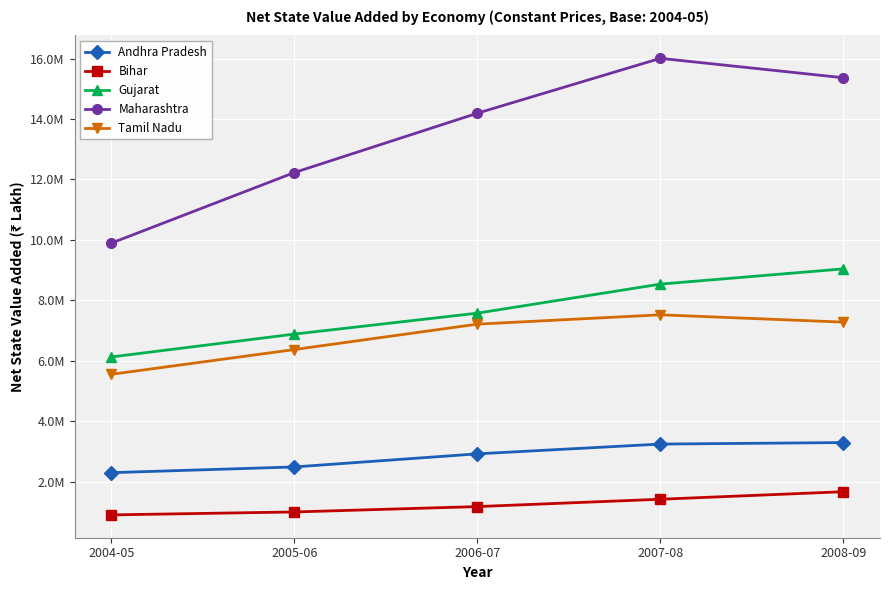

Which series changed the most between 2004-05 and 2007-08?

Maharashtra